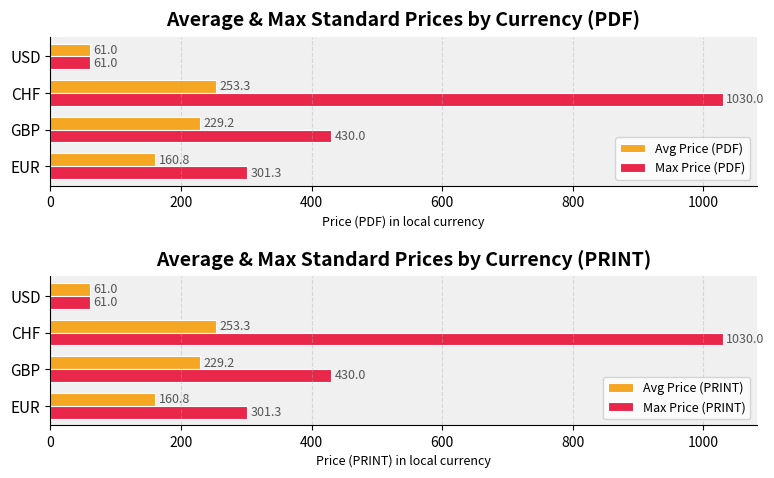

Is the value of Avg Price (PDF) at EUR greater than the value of Max Price (PDF) at GBP?

No